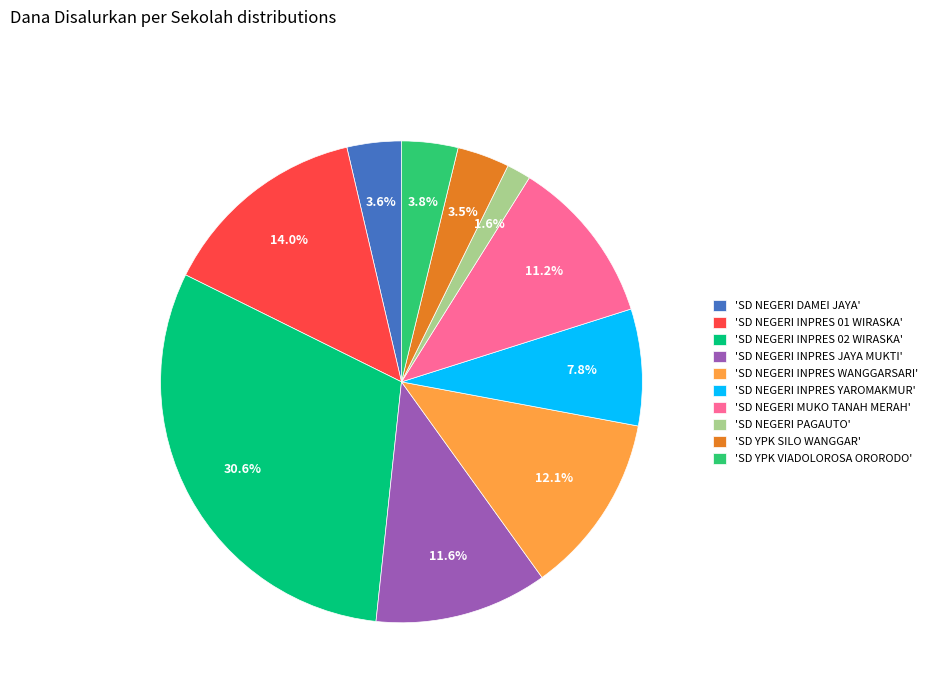

How much of the chart is everything except 'SD NEGERI INPRES YAROMAKMUR'?

92.2%